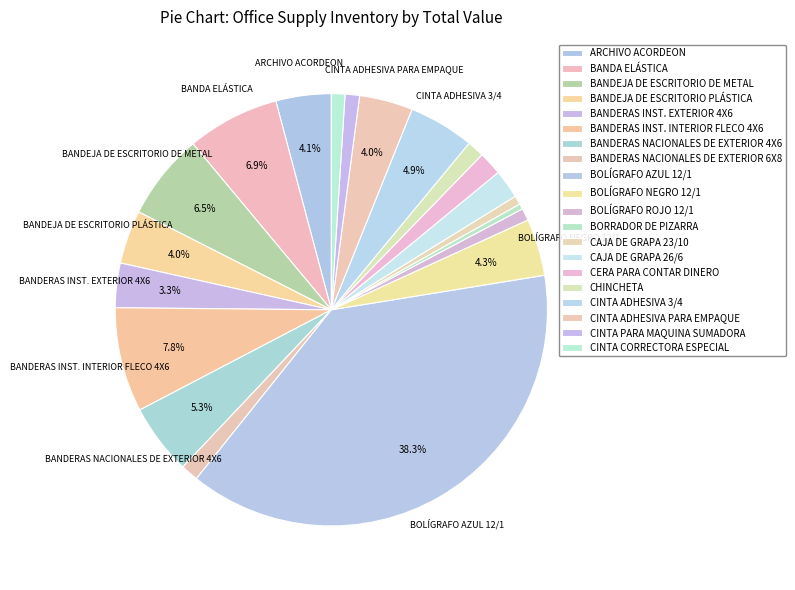

Approximately how many times larger is the value at CHINCHETA compared to BANDERAS NACIONALES DE EXTERIOR 6X8?

1.0